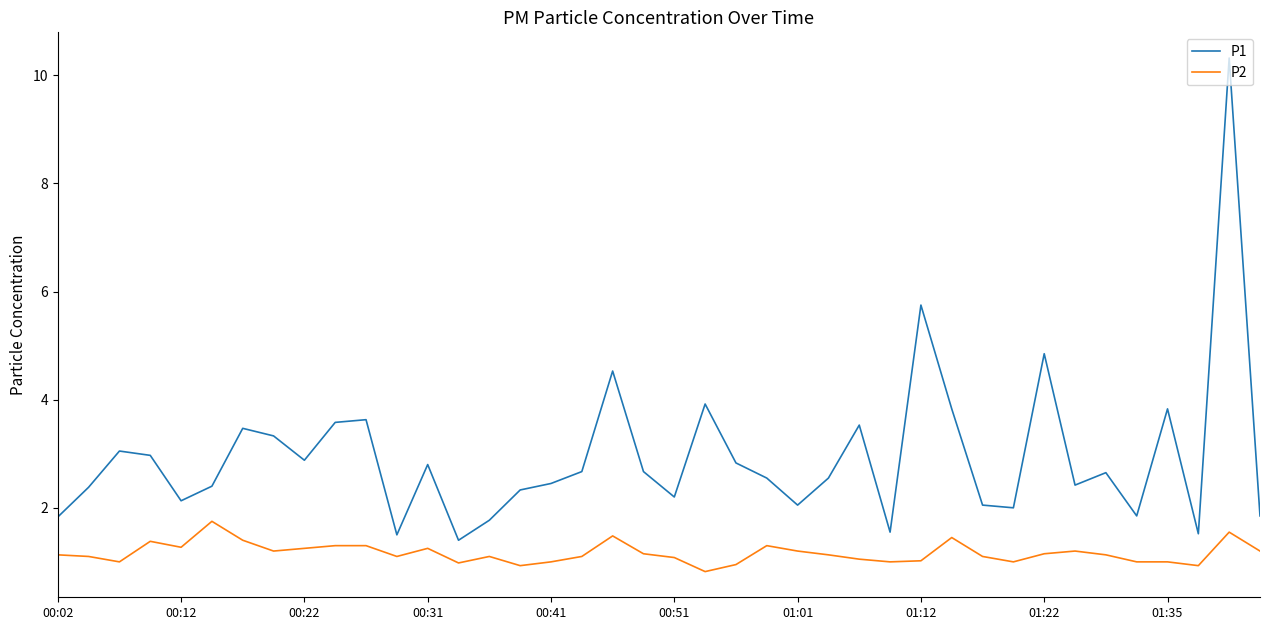

Which series has the largest total across all categories?

P1